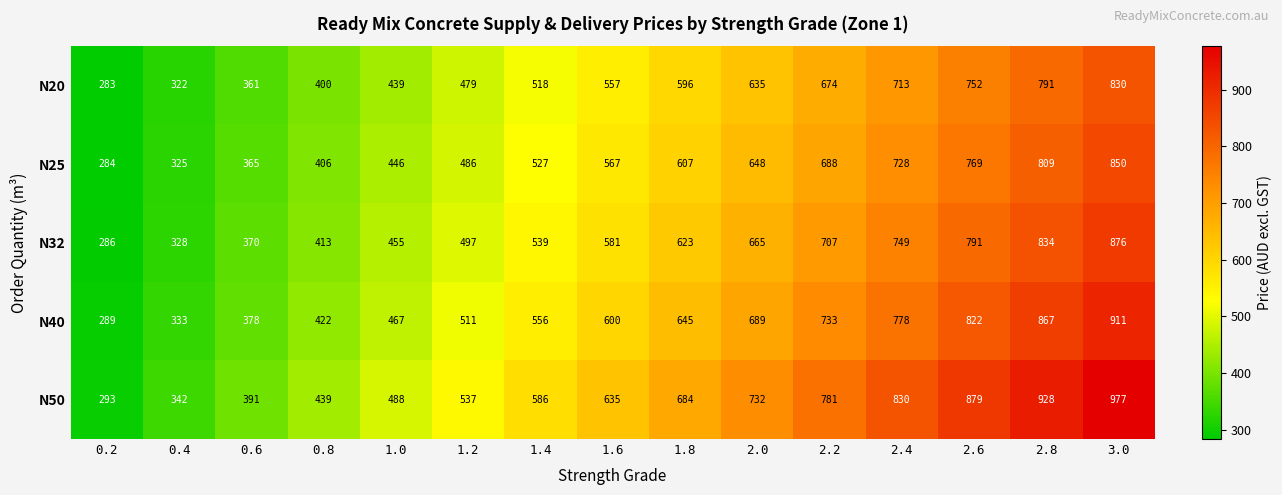

At which category is the sum across all series the highest?

3.0